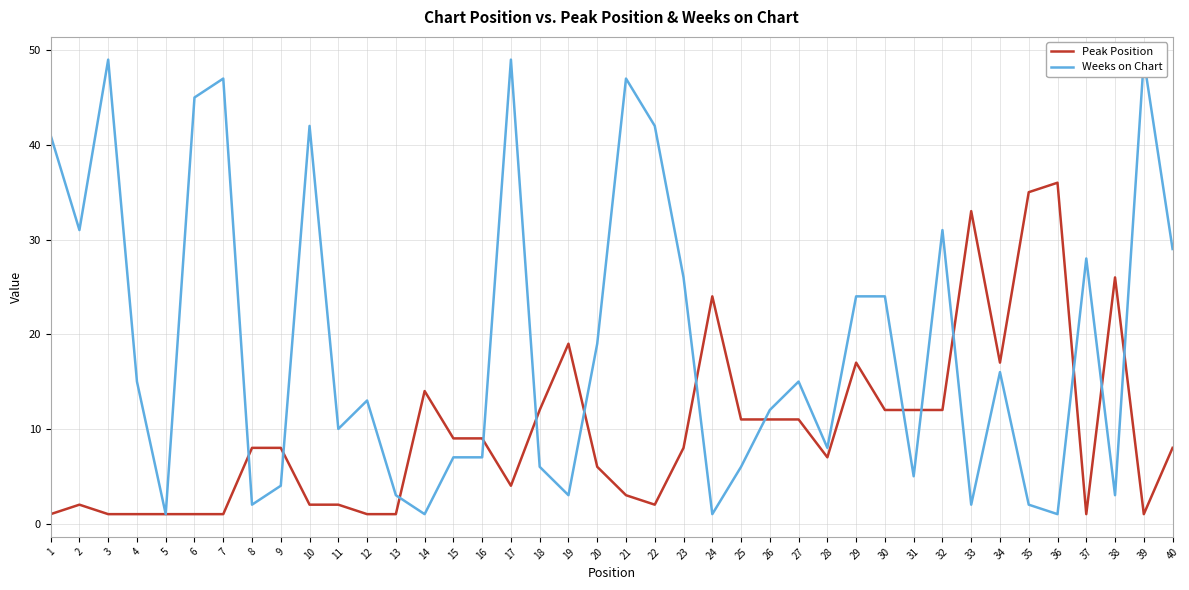

After their last crossing, which series has the higher values: Weeks on Chart or Peak Position?

Weeks on Chart